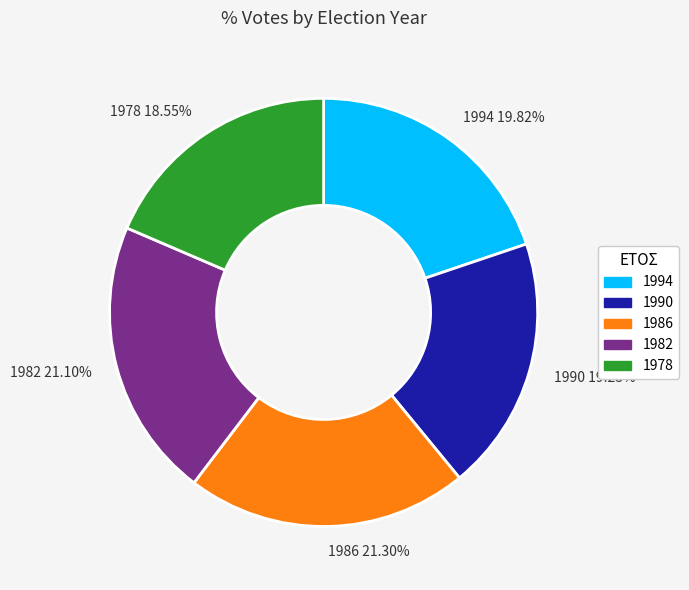

What is the smallest slice in the pie chart?

1978 18.55%